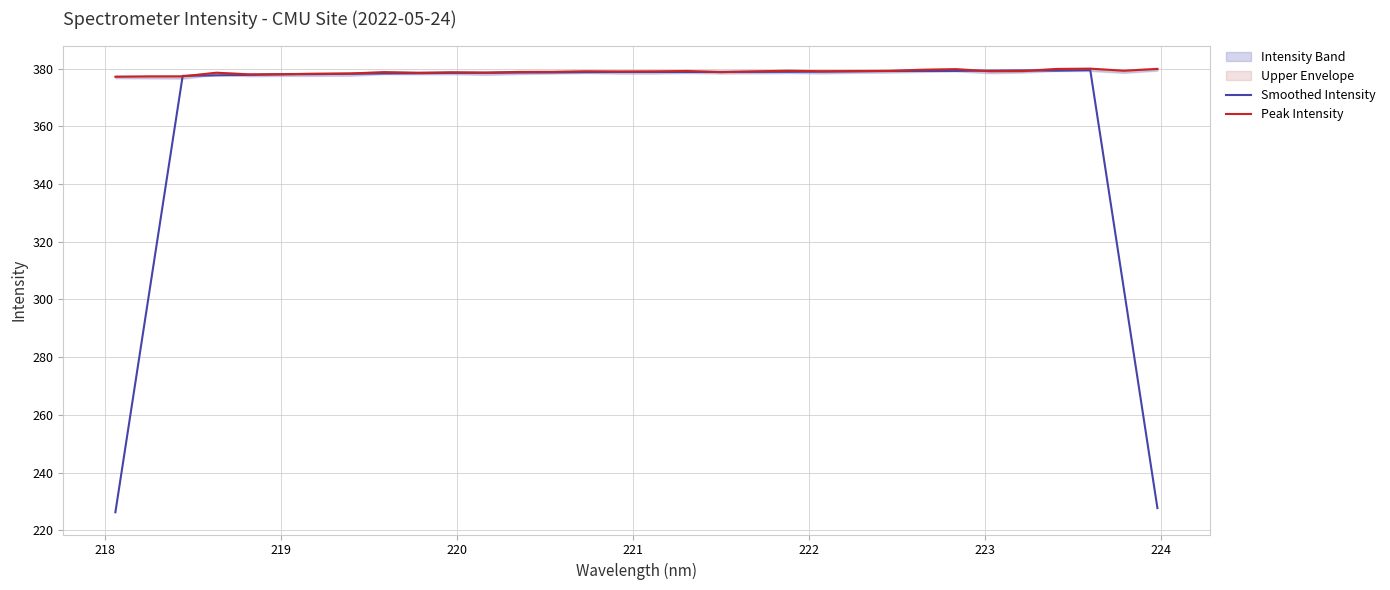

List the series in order of their overall mean, lowest first.

Smoothed Intensity, Peak Intensity